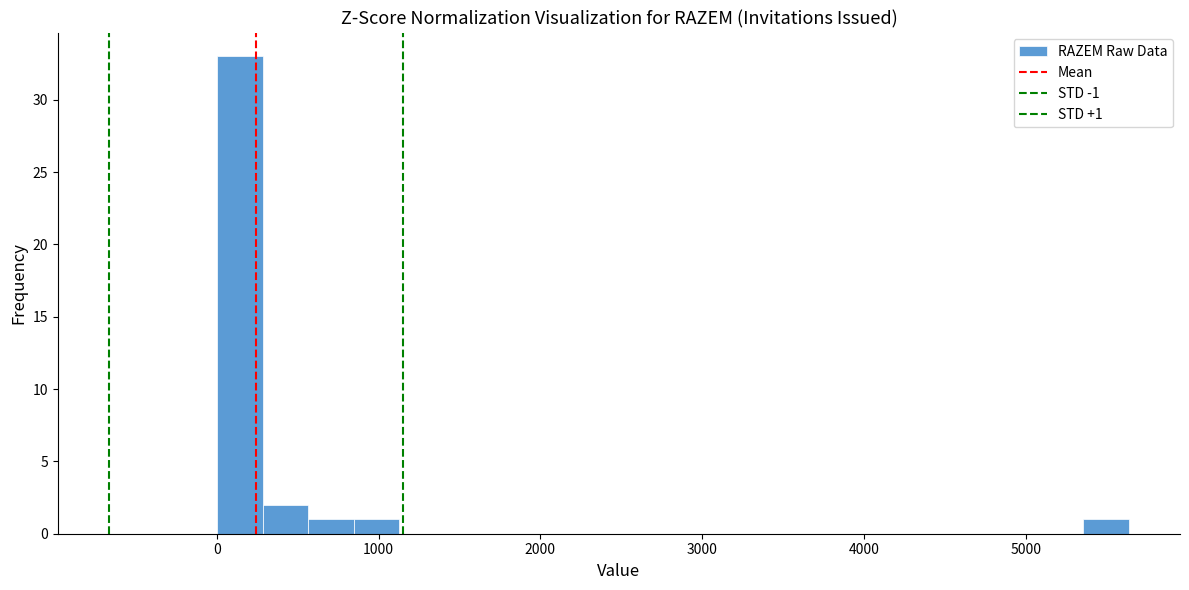

Around what value on the x-axis is the tallest bar? Give the approximate position of its centre, as read against the axis.

100